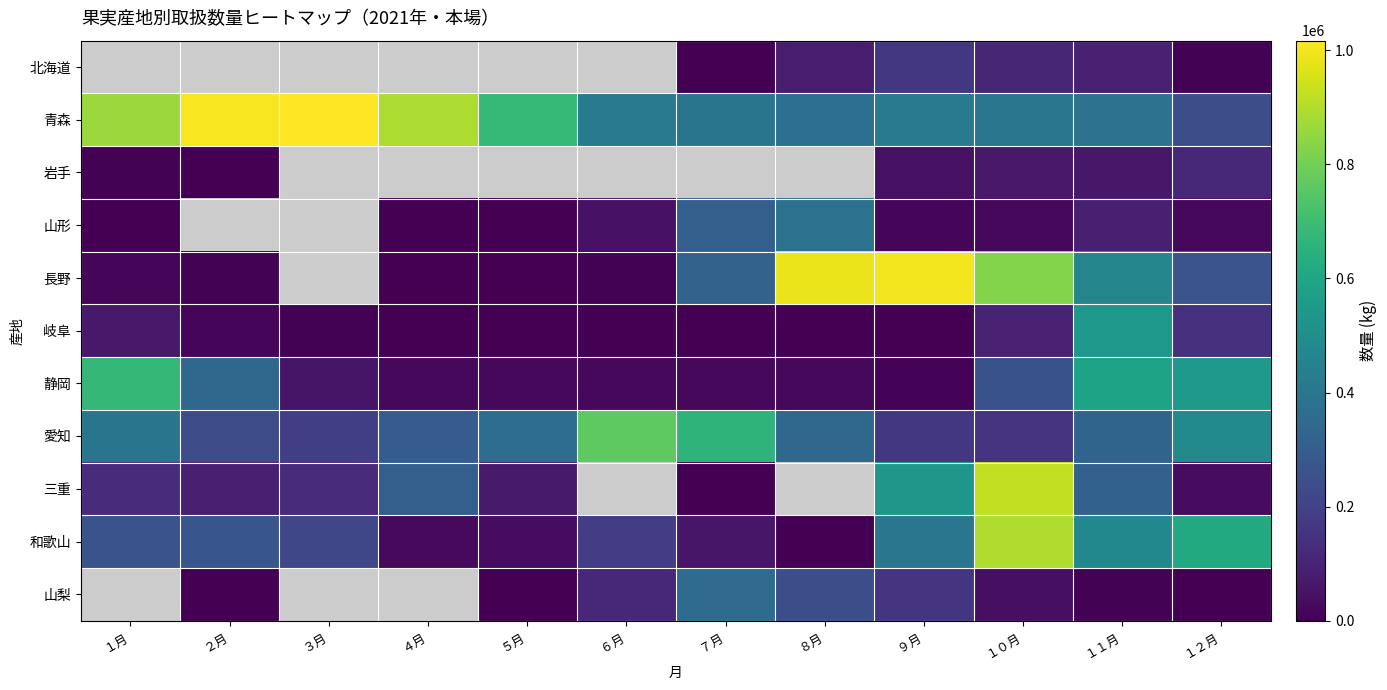

The 北海道 series shows 249236.9 at ９月. True or false?

False